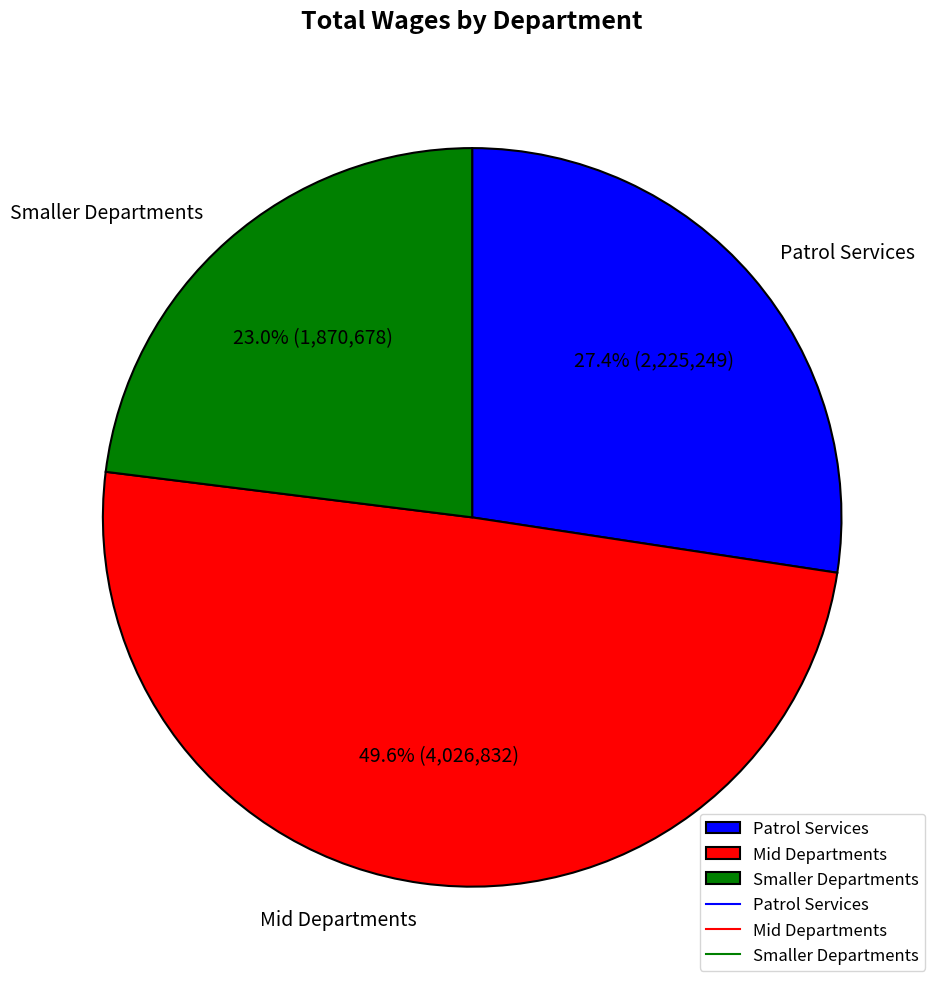

What is the smallest slice in the pie chart?

Smaller Departments